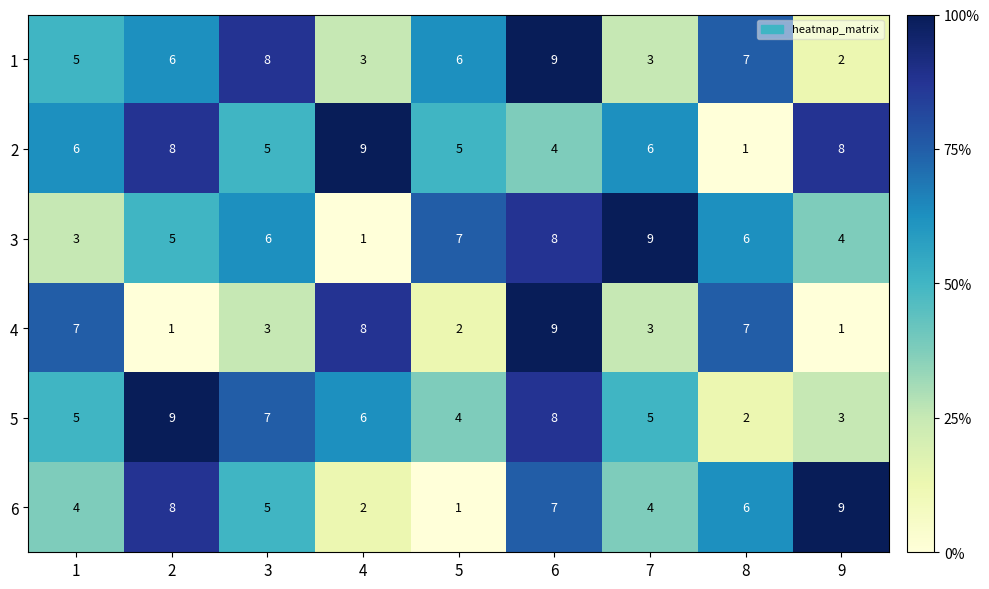

At how many categories does at least one series exceed 4?

9